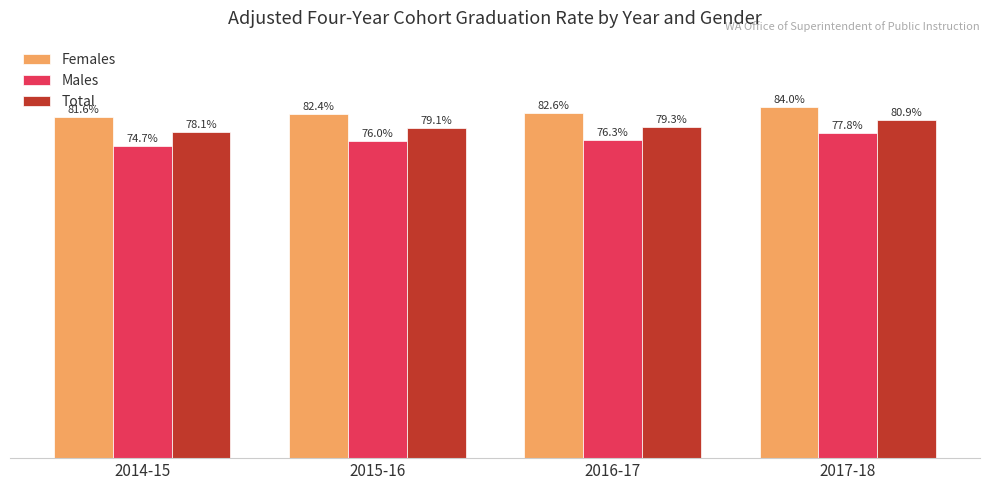

What is the label of the 4th bar from the right?

2014-15